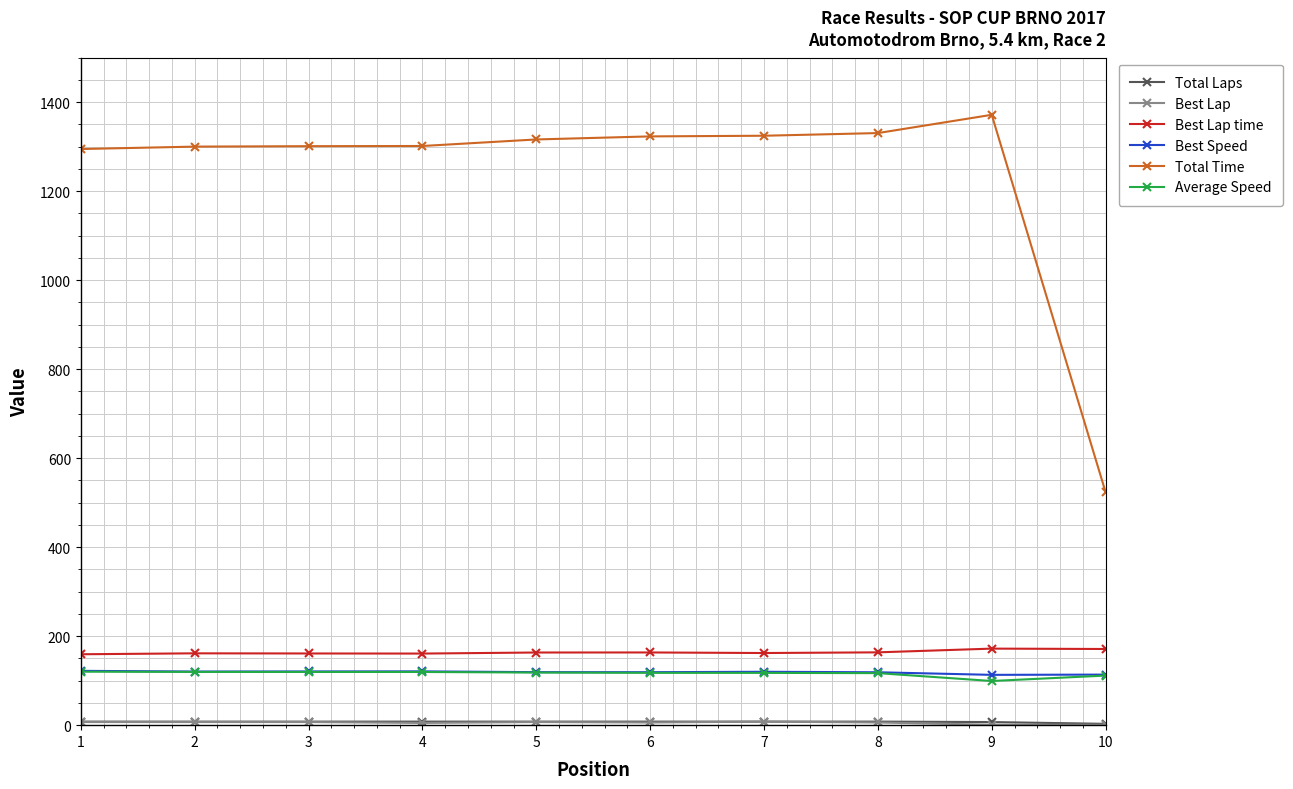

Which series has the widest spread of values?

Total Time